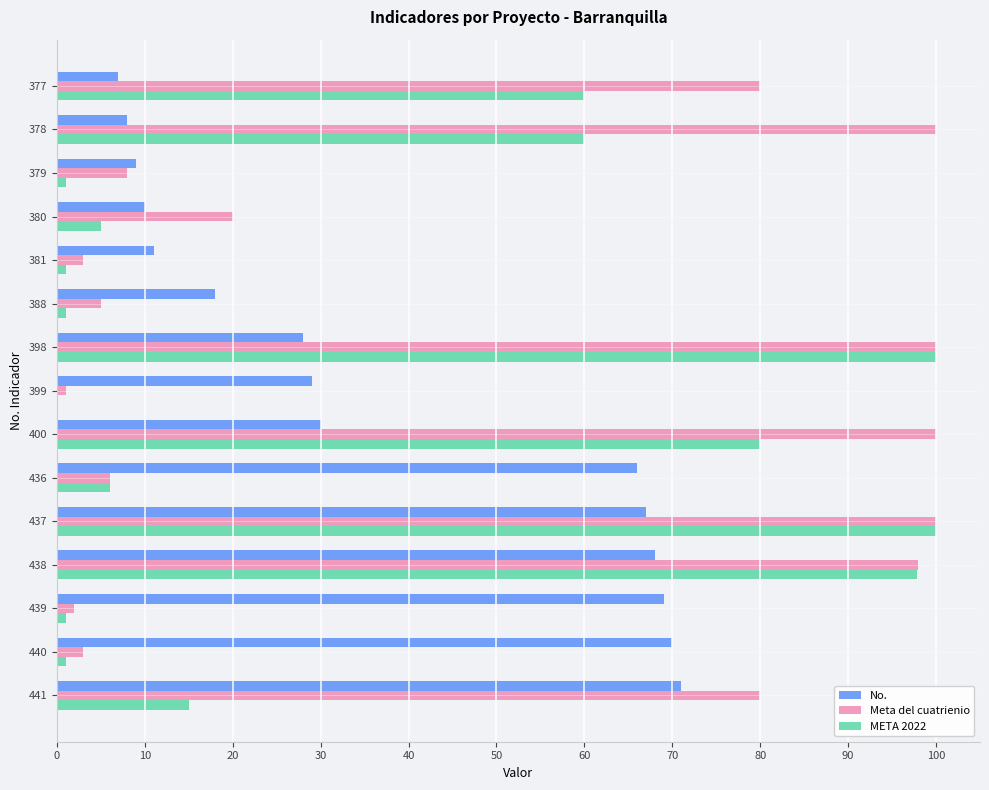

The META 2022 series shows 15.0 at 441. True or false?

True